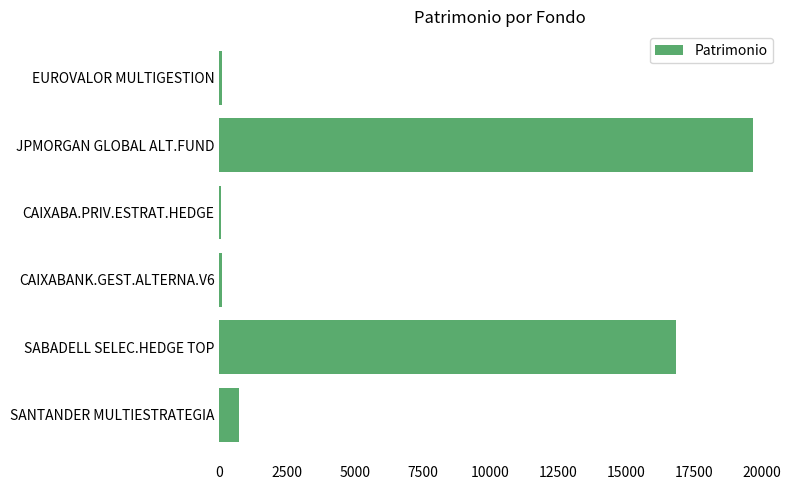

What is the sum of all values?

37508